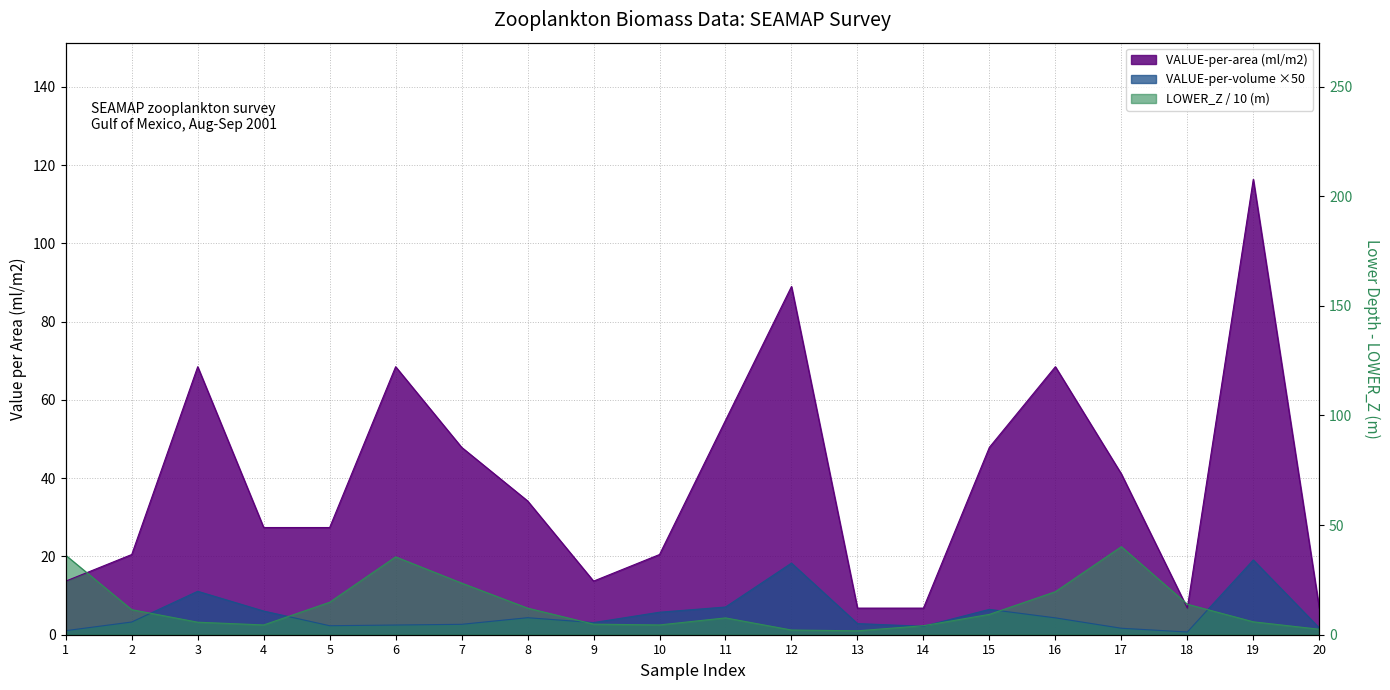

How many intersections are there between LOWER_Z (m) and VALUE-per-volume (ml/m3)?

7